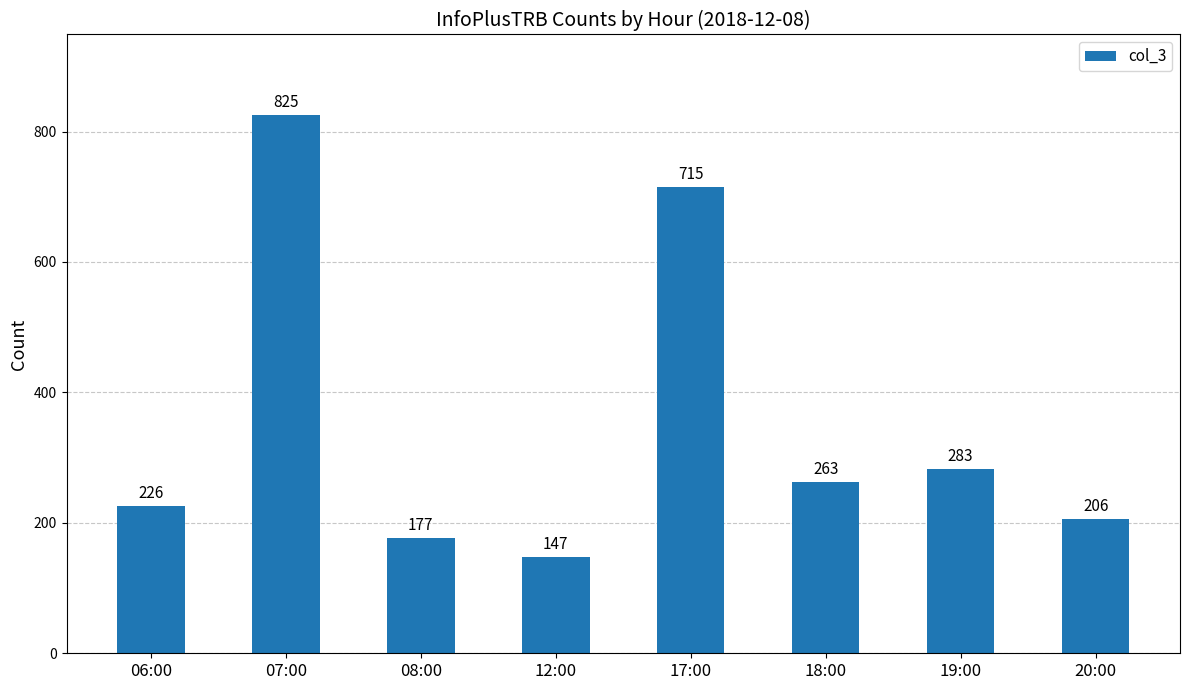

What is the difference between the maximum and minimum values?

678